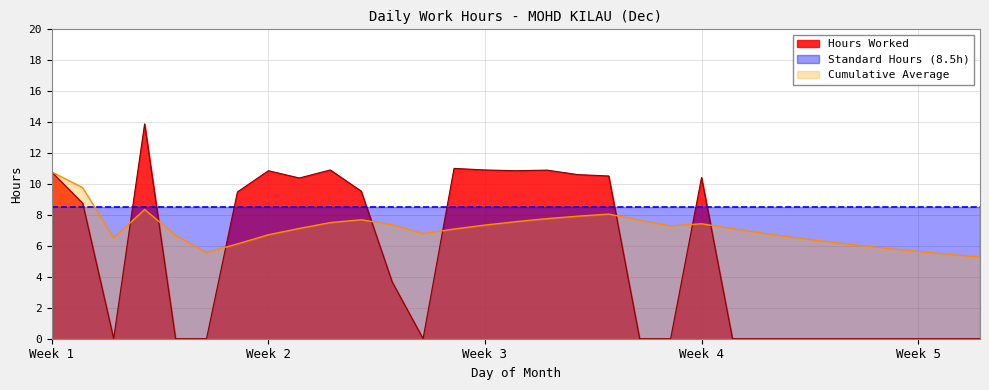

At which label is the value closest to 6?

12